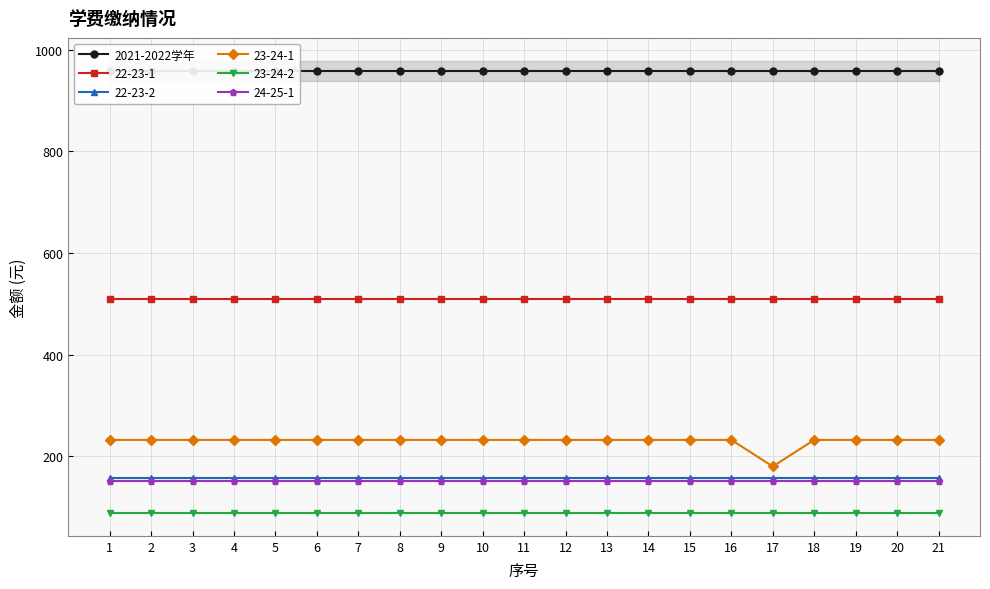

True or false: 22-23-2 and 2021-2022学年 cross at least once.

False